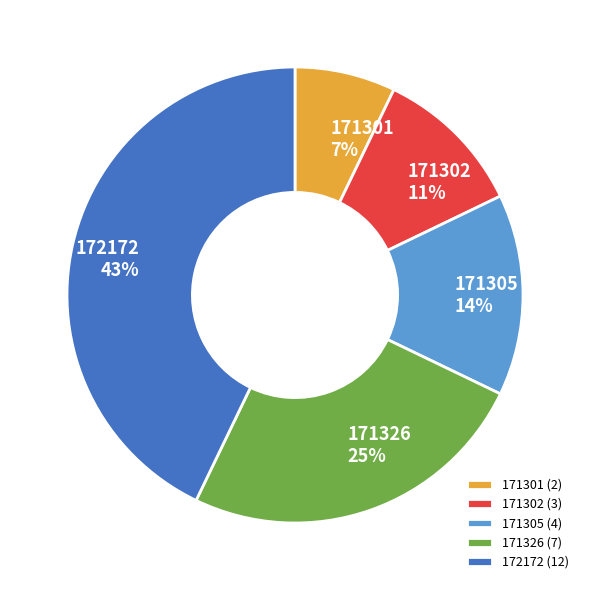

Is 172172 the majority of the pie?

No